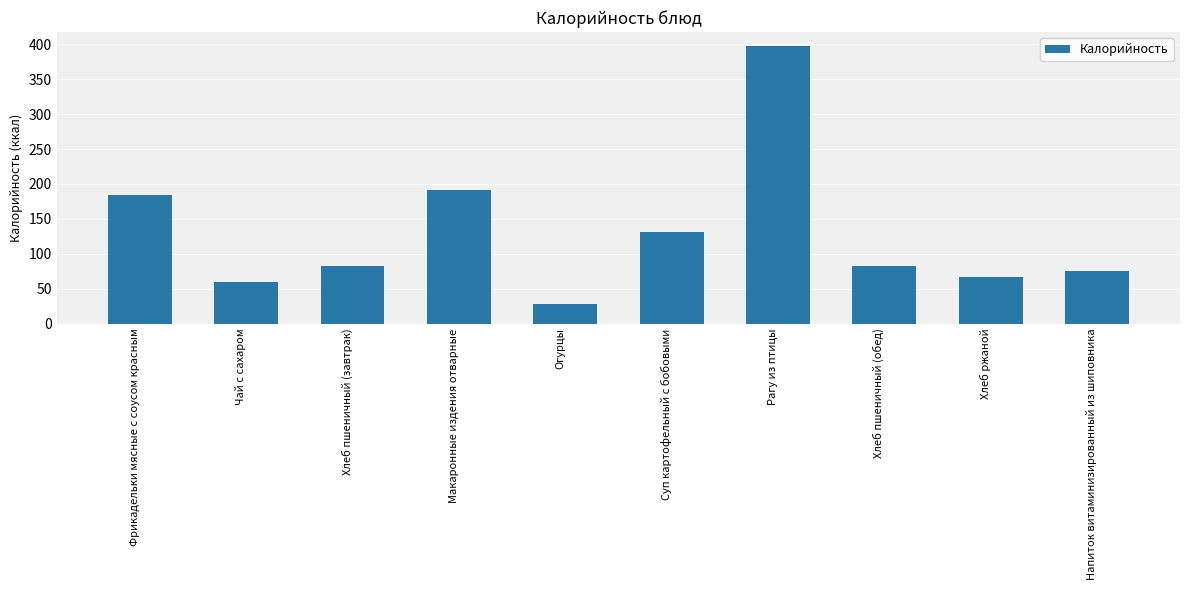

What is the sum of all values?

1296.8